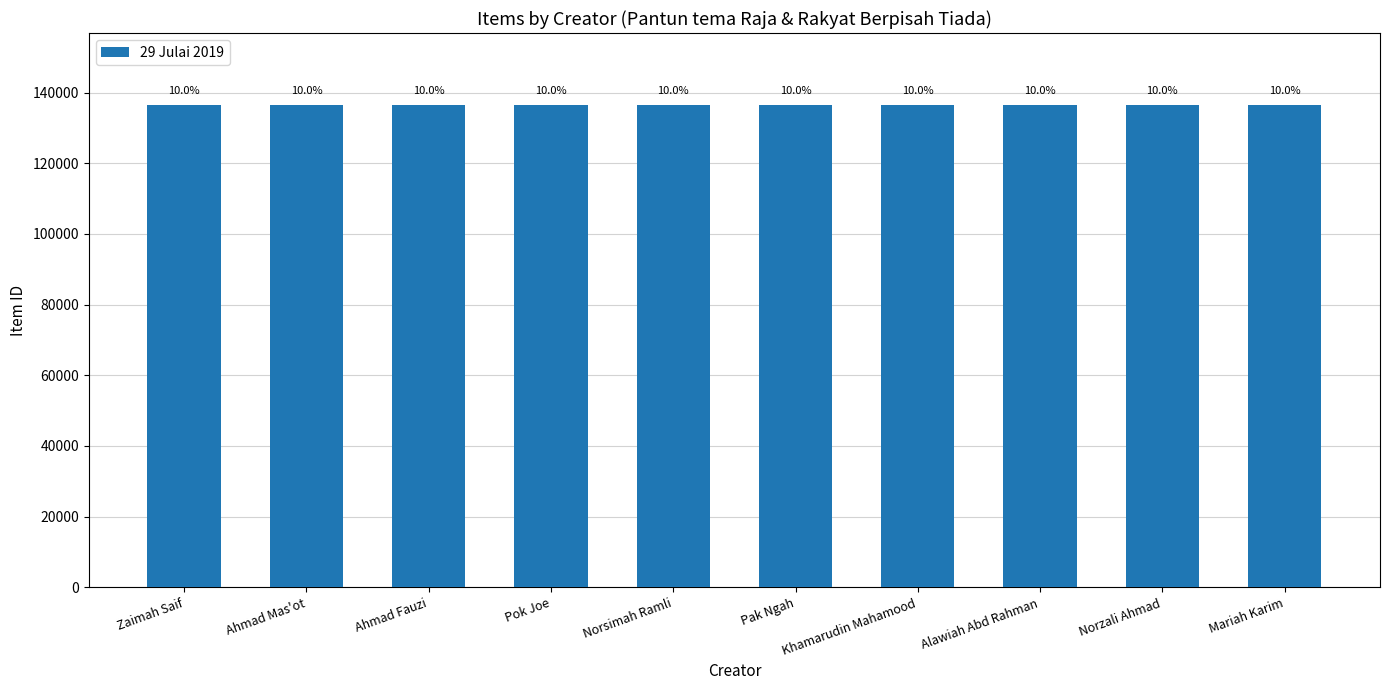

What is the approximate value at Zaimah Saif?

136388